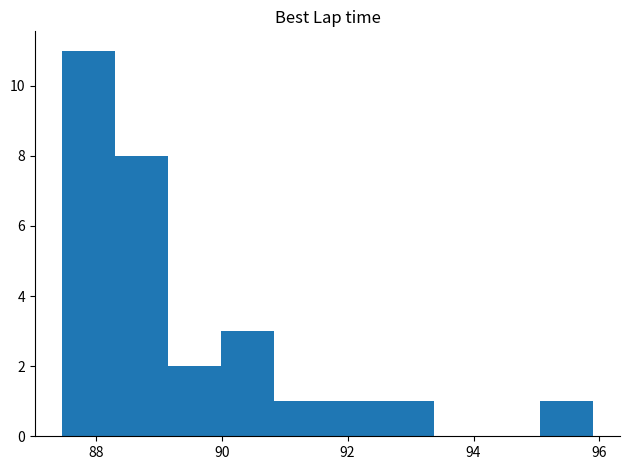

Reading left to right, transcribe this chart: for each bar, give the range it covers on the x-axis and its height. Neither the bar edges nor the heights are printed on the chart, so give them approximately, as read against the axes.

87.4 to 88.4: 11
88.4 to 89.2: 8
89.2 to 90.0: 2
90.0 to 90.8: 3
90.8 to 91.6: 1
91.6 to 92.6: 1
92.6 to 93.4: 1
93.4 to 94.2: 0
94.2 to 95.0: 0
95.0 to 96.0: 1